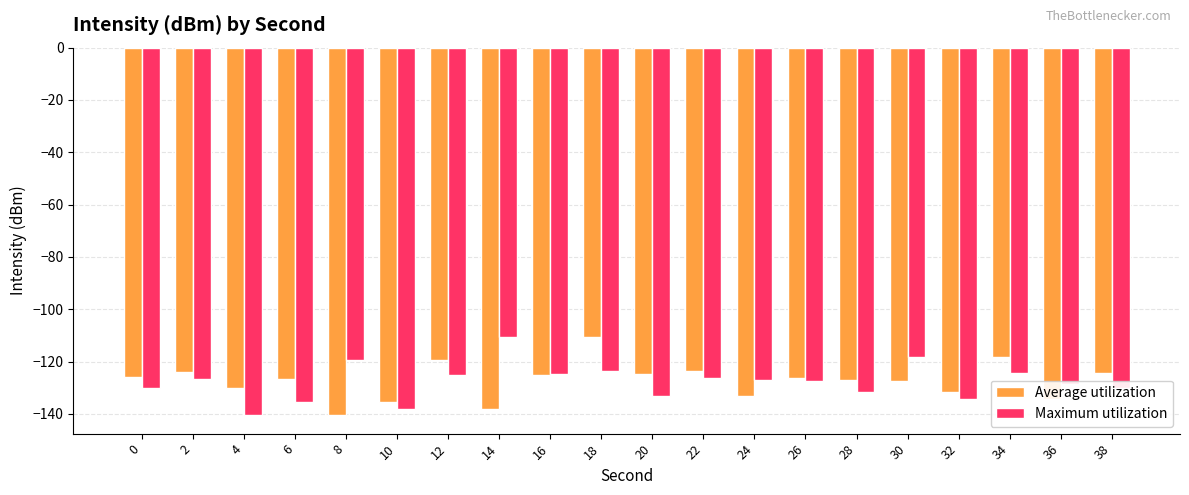

What is the difference between the maximum and minimum values in the Maximum utilization series?

30.1